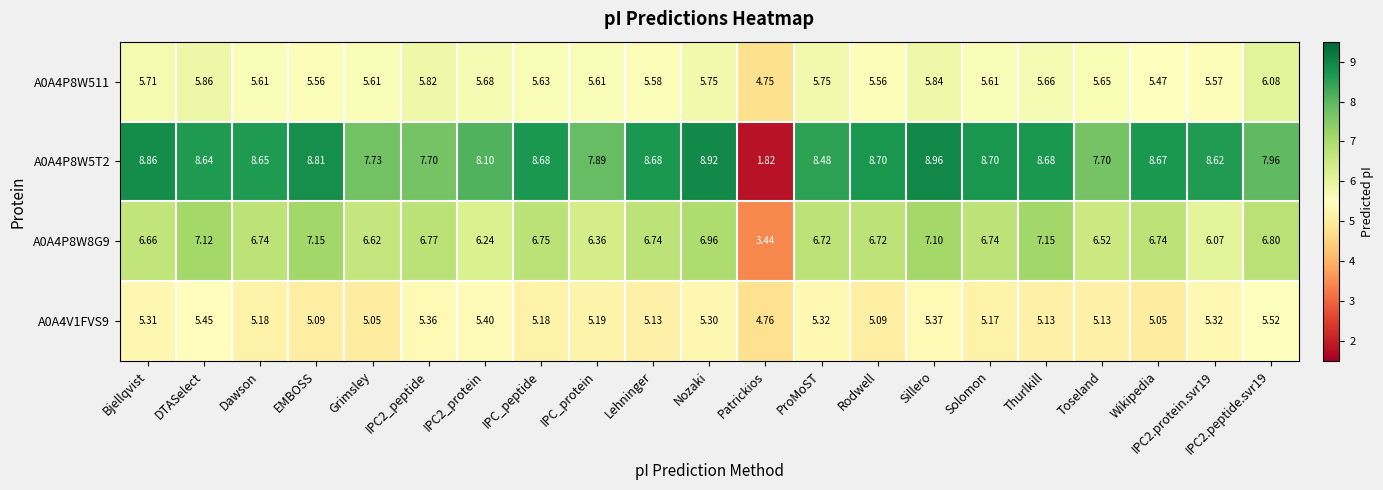

Which series changed the most between Dawson and Thurlkill?

A0A4P8W8G9